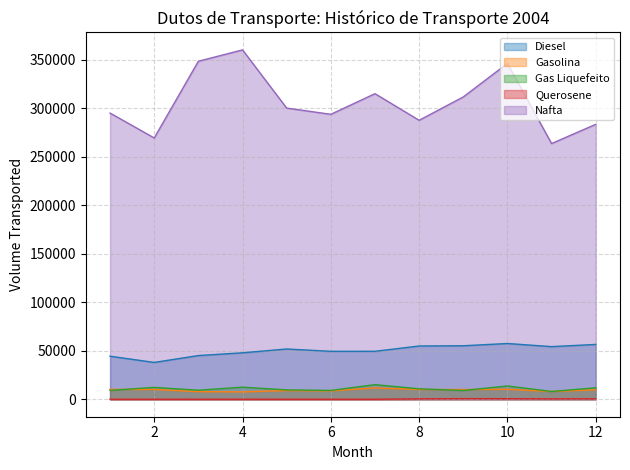

List the labels in order of Diesel value, largest first.

10, 12, 9, 8, 11, 5, 7, 6, 4, 3, 1, 2